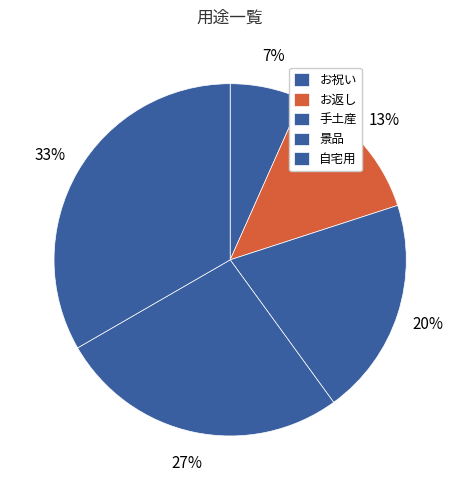

To the nearest percent, what percentage of the pie is お返し?

13%